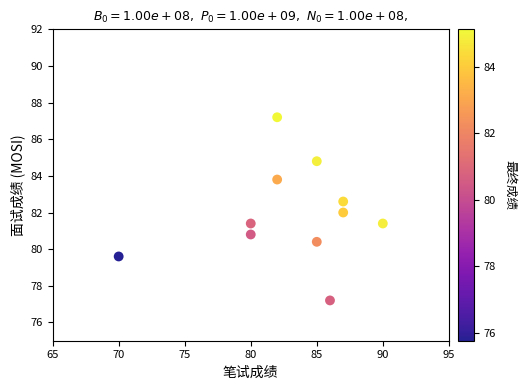

What is the average Y value?

81.9